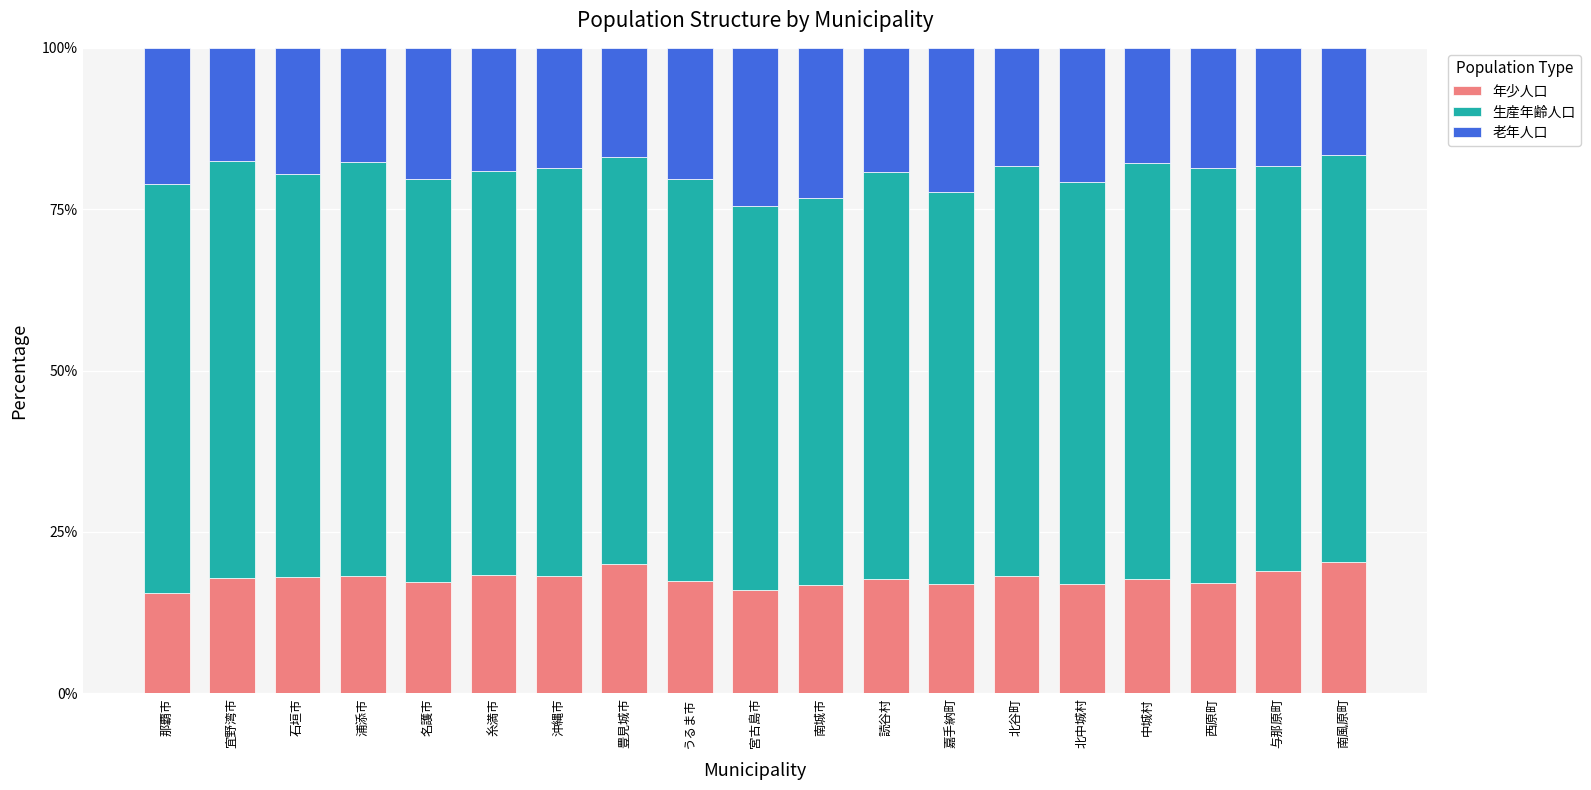

What is the sum of all 年少人口 values?

337.5